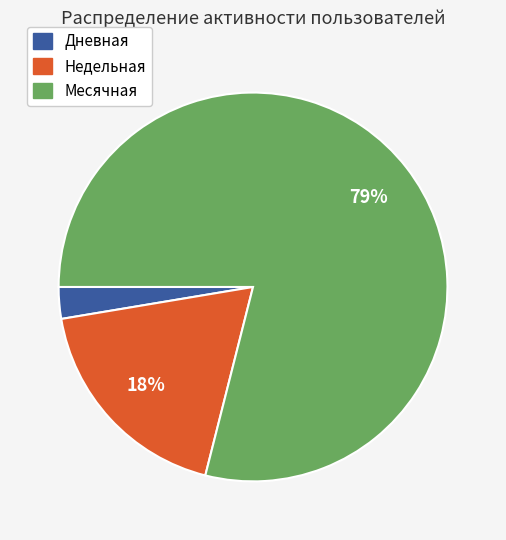

Which slice is the largest?

Месячная